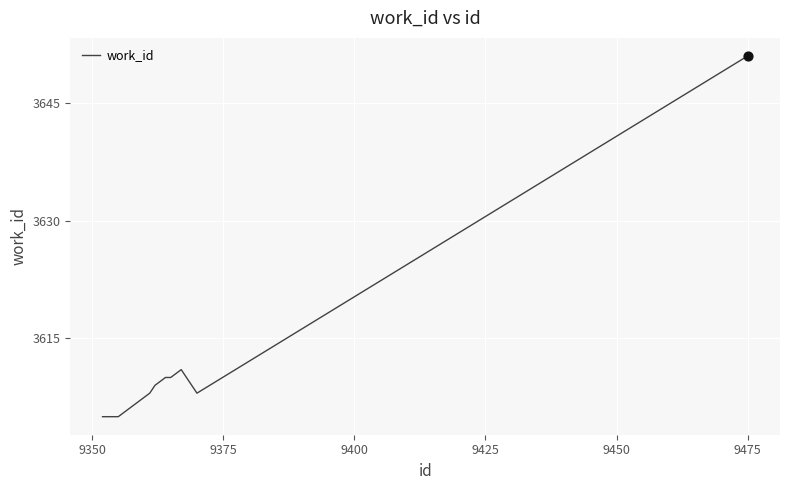

What is the smallest value displayed?

3605